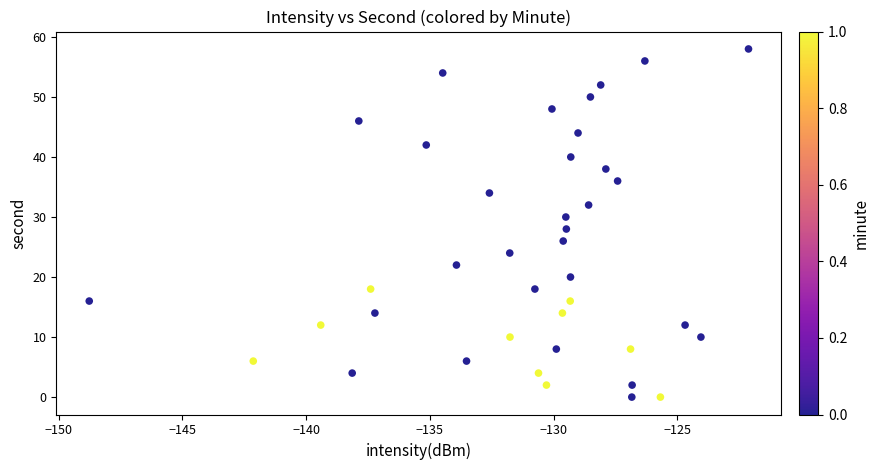

What is the range of Y values (max minus min)?

58